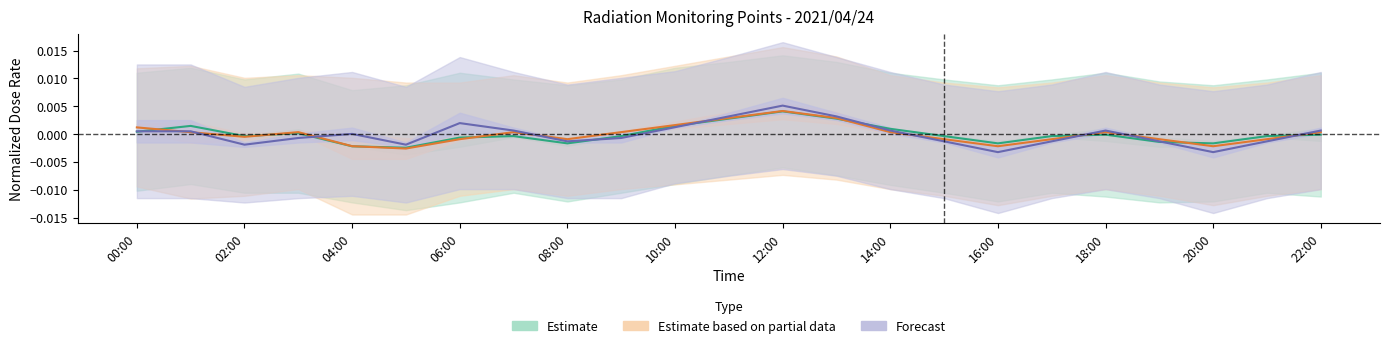

The value of Estimate at 04:00 is -0.0. True or false?

False